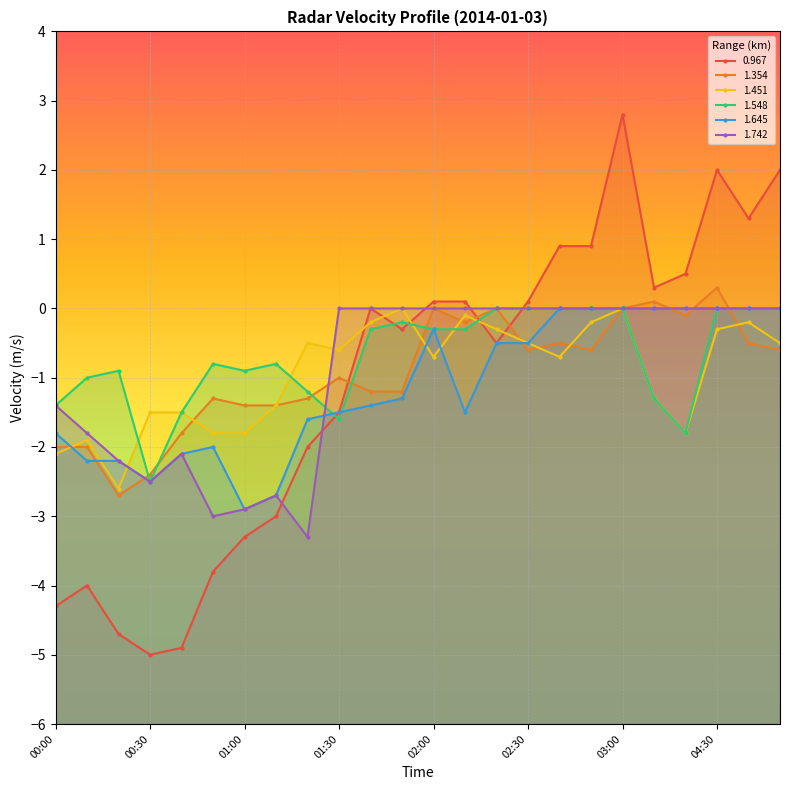

Between which two adjacent categories do 1.548 and 1.354 first intersect?

00:20 and 00:30